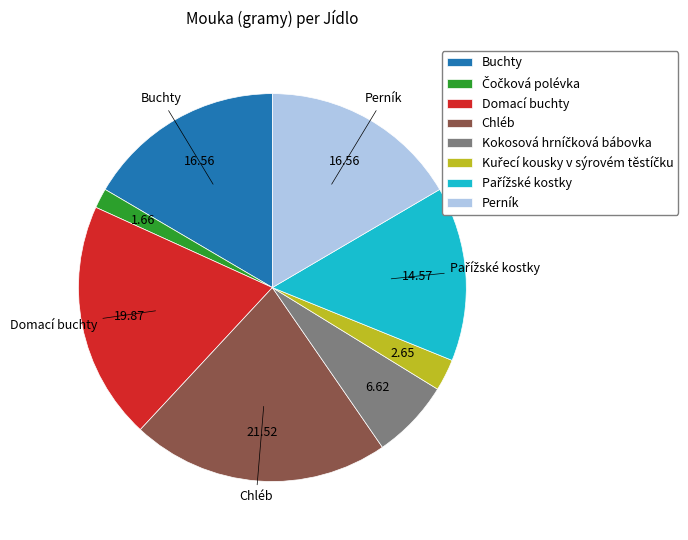

Is Buchty the majority of the pie?

No